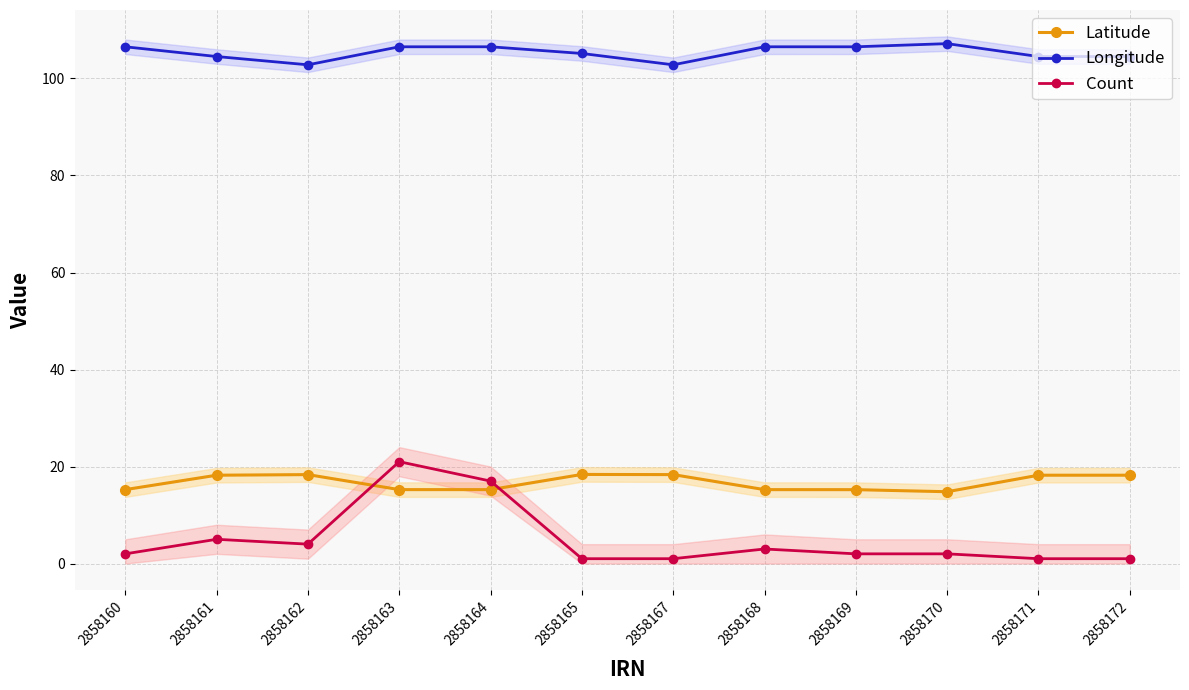

Where is the first local minimum for Latitude?

2858164